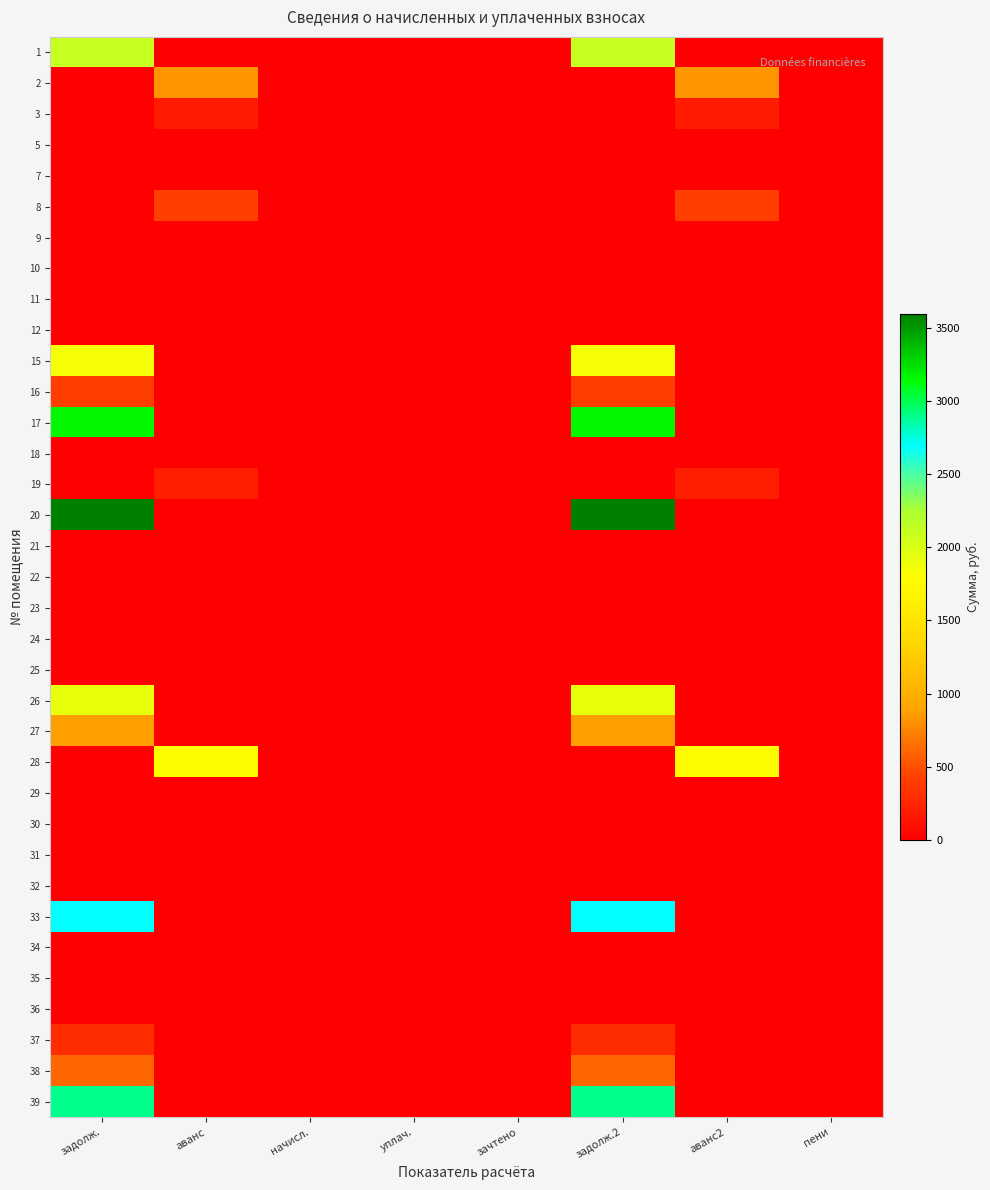

Reading right to left, extract all data points from this chart.

1: пени=0.0	аванс2=0.0	задолж.2=2103.1	зачтено=0.0	уплач.=0.0	начисл.=0.0	аванс=0.0	задолж.=2103.1
2: пени=0.0	аванс2=831.2	задолж.2=0.0	зачтено=0.0	уплач.=0.0	начисл.=0.0	аванс=831.2	задолж.=0.0
3: пени=0.0	аванс2=185.2	задолж.2=0.0	зачтено=0.0	уплач.=0.0	начисл.=0.0	аванс=185.2	задолж.=0.0
5: пени=0.0	аванс2=0.0	задолж.2=0.0	зачтено=0.0	уплач.=0.0	начисл.=0.0	аванс=0.0	задолж.=0.0
7: пени=0.0	аванс2=0.0	задолж.2=0.0	зачтено=0.0	уплач.=0.0	начисл.=0.0	аванс=0.0	задолж.=0.0
8: пени=0.0	аванс2=408.0	задолж.2=0.0	зачтено=0.0	уплач.=0.0	начисл.=0.0	аванс=408.0	задолж.=0.0
9: пени=0.0	аванс2=0.0	задолж.2=0.0	зачтено=0.0	уплач.=0.0	начисл.=0.0	аванс=0.0	задолж.=0.0
10: пени=0.0	аванс2=0.0	задолж.2=0.0	зачтено=0.0	уплач.=0.0	начисл.=0.0	аванс=0.0	задолж.=0.0
11: пени=0.0	аванс2=0.0	задолж.2=0.0	зачтено=0.0	уплач.=0.0	начисл.=0.0	аванс=0.0	задолж.=0.0
12: пени=0.0	аванс2=0.0	задолж.2=0.0	зачтено=0.0	уплач.=0.0	начисл.=0.0	аванс=0.0	задолж.=0.0
15: пени=0.0	аванс2=0.0	задолж.2=1838.8	зачтено=0.0	уплач.=0.0	начисл.=0.0	аванс=0.0	задолж.=1838.8
16: пени=0.0	аванс2=0.0	задолж.2=403.6	зачтено=0.0	уплач.=0.0	начисл.=0.0	аванс=0.0	задолж.=403.6
17: пени=0.0	аванс2=0.0	задолж.2=3167.2	зачтено=0.0	уплач.=0.0	начисл.=0.0	аванс=0.0	задолж.=3167.2
18: пени=0.0	аванс2=0.0	задолж.2=0.0	зачтено=0.0	уплач.=0.0	начисл.=0.0	аванс=0.0	задолж.=0.0
19: пени=0.0	аванс2=206.3	задолж.2=0.0	зачтено=0.0	уплач.=0.0	начисл.=0.0	аванс=206.3	задолж.=0.0
20: пени=0.0	аванс2=0.0	задолж.2=3591.6	зачтено=0.0	уплач.=0.0	начисл.=0.0	аванс=0.0	задолж.=3591.6
21: пени=0.0	аванс2=0.0	задолж.2=0.0	зачтено=0.0	уплач.=0.0	начисл.=0.0	аванс=0.0	задолж.=0.0
22: пени=0.0	аванс2=0.0	задолж.2=0.0	зачтено=0.0	уплач.=0.0	начисл.=0.0	аванс=0.0	задолж.=0.0
23: пени=0.0	аванс2=0.0	задолж.2=0.0	зачтено=0.0	уплач.=0.0	начисл.=0.0	аванс=0.0	задолж.=0.0
24: пени=0.0	аванс2=0.0	задолж.2=0.0	зачтено=0.0	уплач.=0.0	начисл.=0.0	аванс=0.0	задолж.=0.0
25: пени=0.0	аванс2=0.0	задолж.2=0.0	зачтено=0.0	уплач.=0.0	начисл.=0.0	аванс=0.0	задолж.=0.0
26: пени=0.0	аванс2=0.0	задолж.2=1917.5	зачтено=0.0	уплач.=0.0	начисл.=0.0	аванс=0.0	задолж.=1917.5
27: пени=0.0	аванс2=0.0	задолж.2=882.4	зачтено=0.0	уплач.=0.0	начисл.=0.0	аванс=0.0	задолж.=882.4
28: пени=0.0	аванс2=1770.9	задолж.2=0.0	зачтено=0.0	уплач.=0.0	начисл.=0.0	аванс=1770.9	задолж.=0.0
29: пени=0.0	аванс2=0.0	задолж.2=0.0	зачтено=0.0	уплач.=0.0	начисл.=0.0	аванс=0.0	задолж.=0.0
30: пени=0.0	аванс2=0.0	задолж.2=0.0	зачтено=0.0	уплач.=0.0	начисл.=0.0	аванс=0.0	задолж.=0.0
31: пени=0.0	аванс2=0.0	задолж.2=0.0	зачтено=0.0	уплач.=0.0	начисл.=0.0	аванс=0.0	задолж.=0.0
32: пени=0.0	аванс2=0.0	задолж.2=0.0	зачтено=0.0	уплач.=0.0	начисл.=0.0	аванс=0.0	задолж.=0.0
33: пени=0.0	аванс2=0.0	задолж.2=2687.6	зачтено=0.0	уплач.=0.0	начисл.=0.0	аванс=0.0	задолж.=2687.6
34: пени=0.0	аванс2=0.0	задолж.2=0.0	зачтено=0.0	уплач.=0.0	начисл.=0.0	аванс=0.0	задолж.=0.0
35: пени=0.0	аванс2=0.0	задолж.2=0.0	зачтено=0.0	уплач.=0.0	начисл.=0.0	аванс=0.0	задолж.=0.0
36: пени=0.0	аванс2=0.0	задолж.2=0.0	зачтено=0.0	уплач.=0.0	начисл.=0.0	аванс=0.0	задолж.=0.0
37: пени=0.0	аванс2=0.0	задолж.2=292.3	зачтено=0.0	уплач.=0.0	начисл.=0.0	аванс=0.0	задолж.=292.3
38: пени=0.0	аванс2=0.0	задолж.2=604.4	зачтено=0.0	уплач.=0.0	начисл.=0.0	аванс=0.0	задолж.=604.4
39: пени=0.0	аванс2=0.0	задолж.2=2896.7	зачтено=0.0	уплач.=0.0	начисл.=0.0	аванс=0.0	задолж.=2896.7